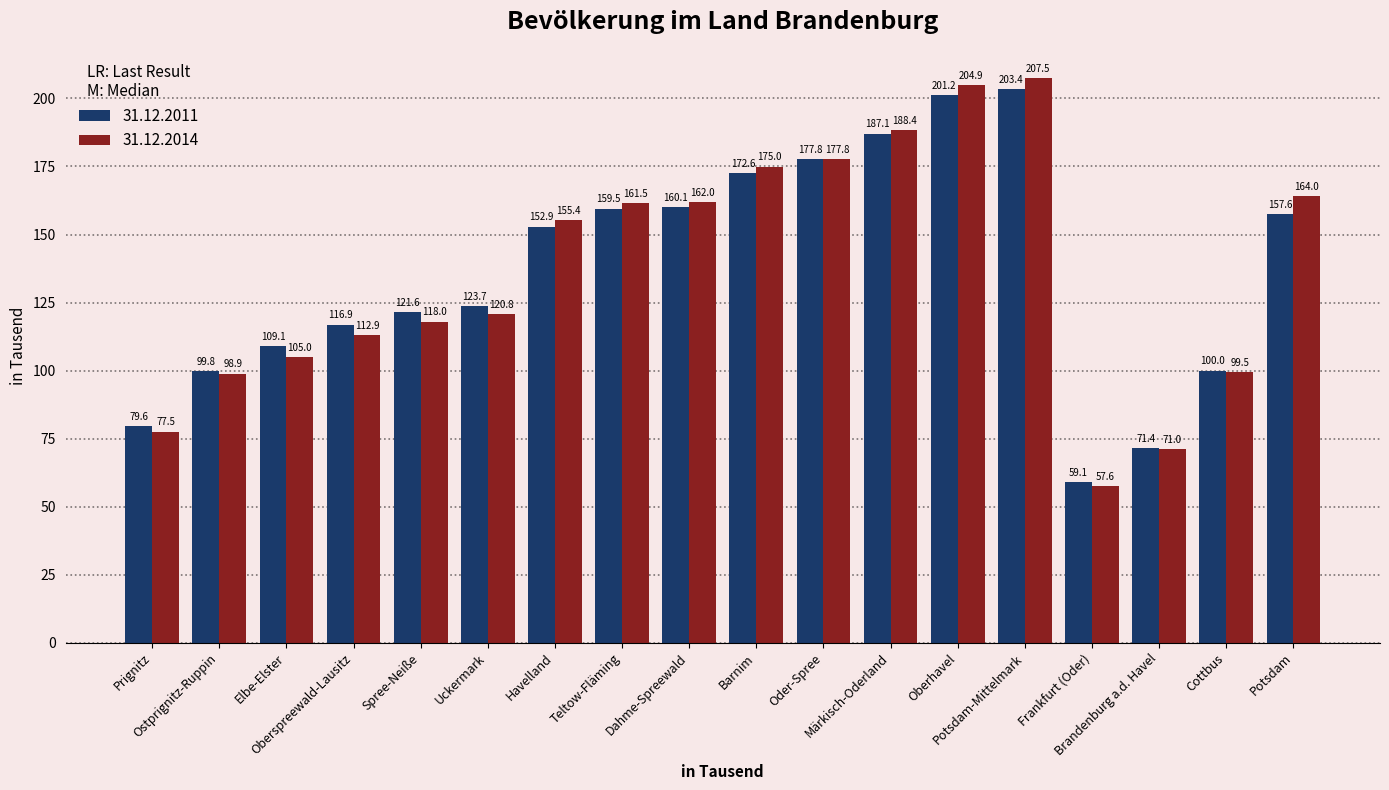

List the series in order of their overall mean, highest first.

31.12.2014, 31.12.2011